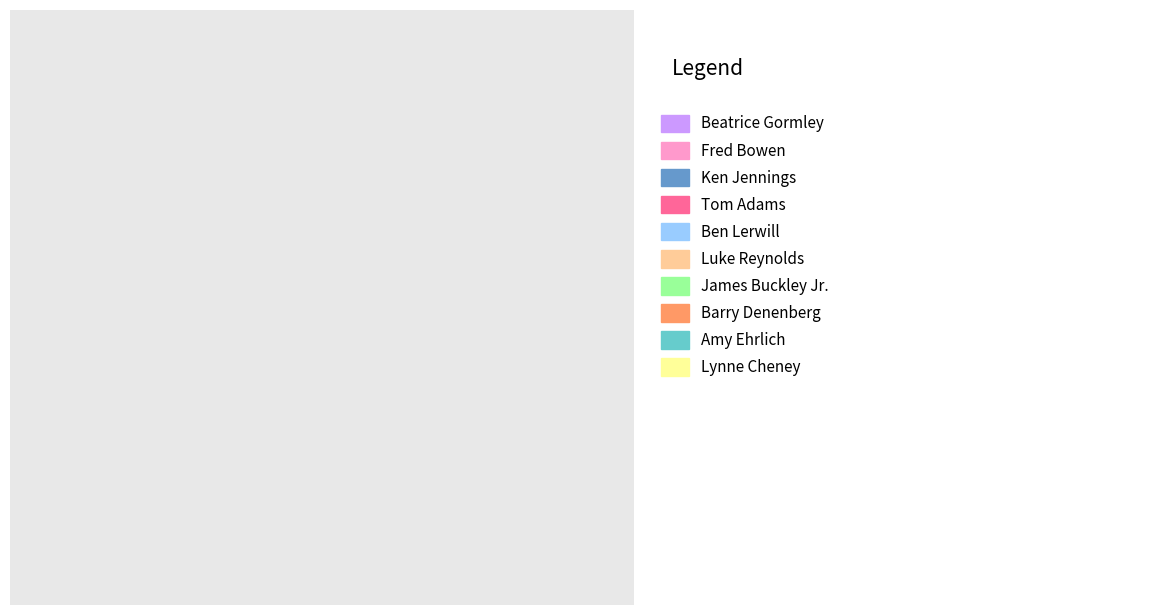

Is there a majority slice in this chart?

No